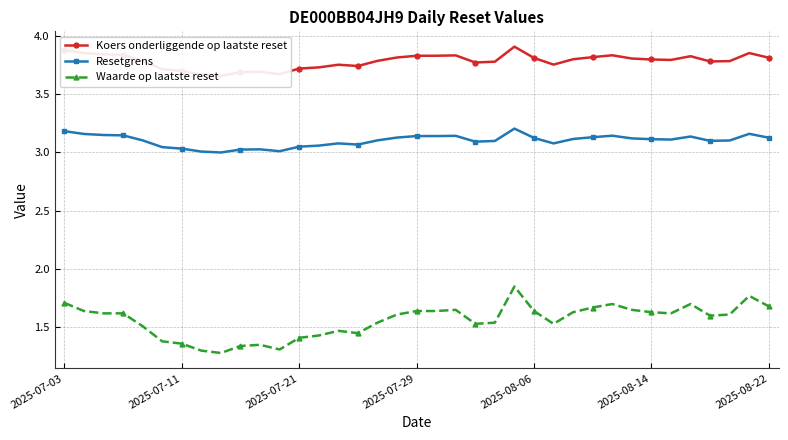

Count the number of data series in this chart.

3